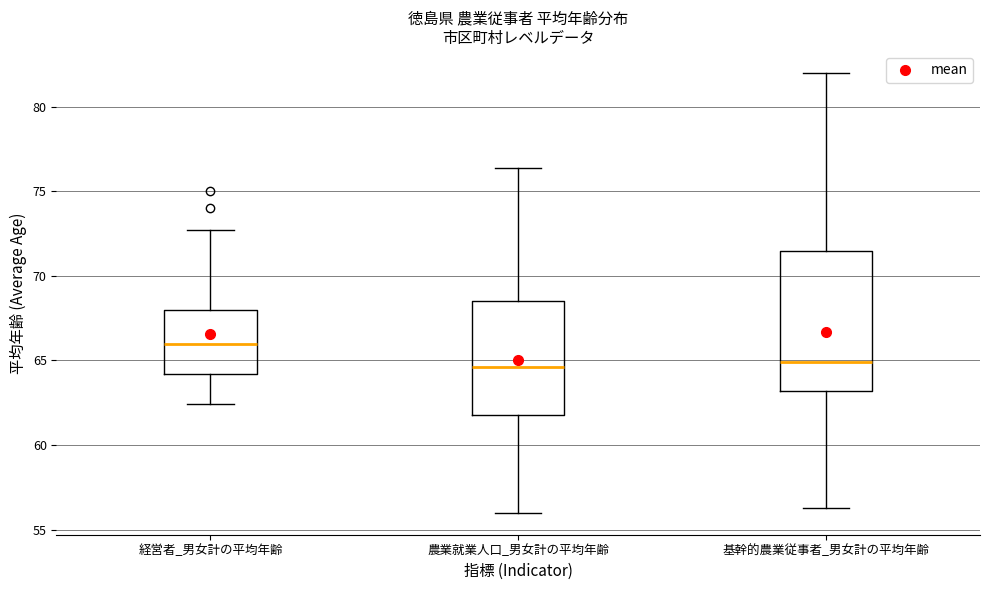

Which box is the tallest, from its lower edge to its upper edge?

基幹的農業従事者_男女計の平均年齢